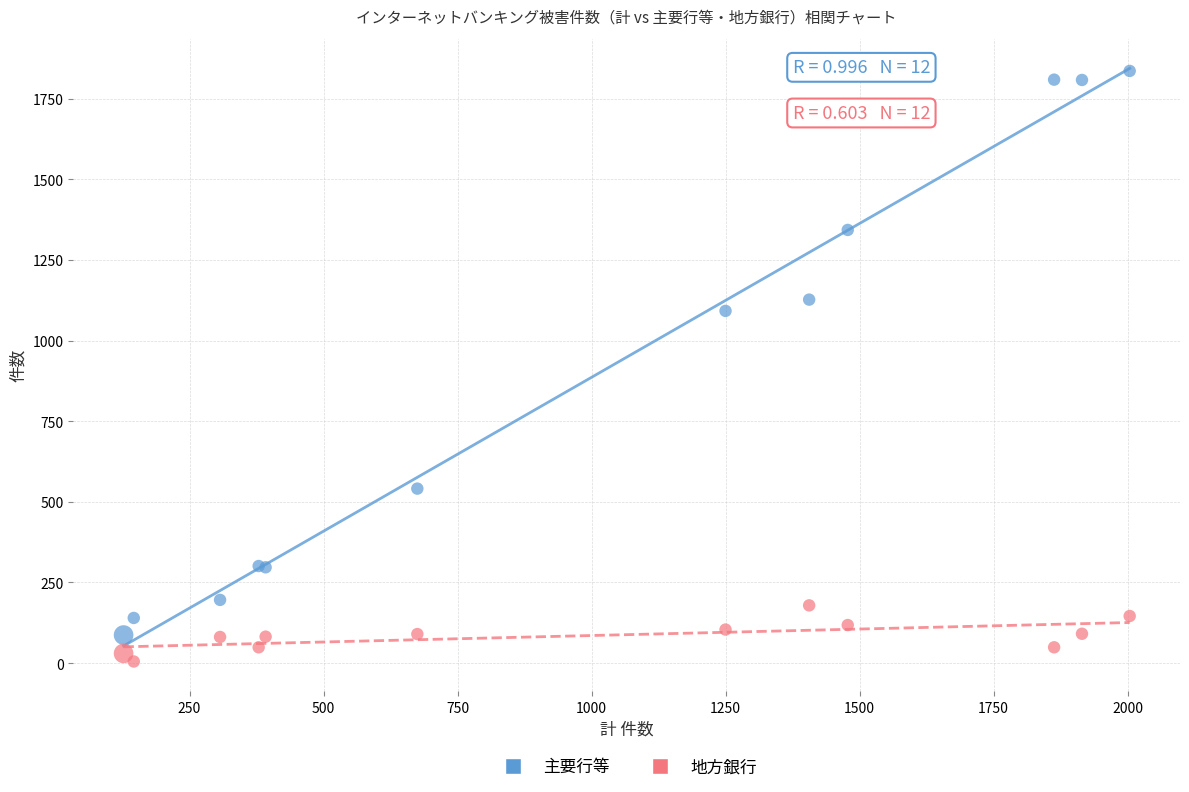

Which series has the largest Y range (max minus min)?

主要行等